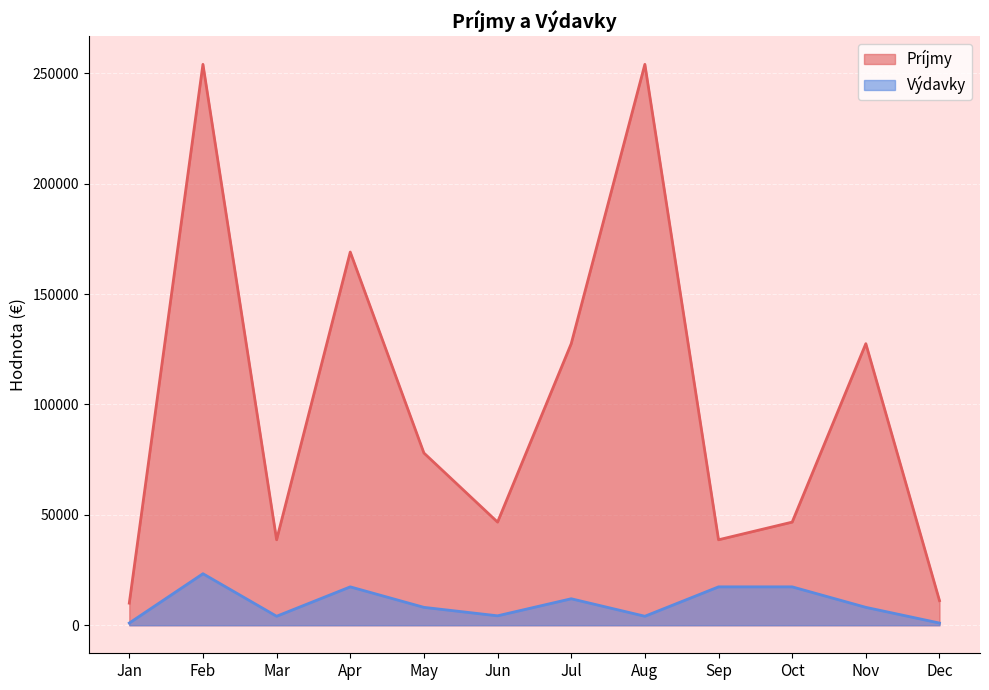

Reading left to right, transcribe all the data shown in this chart.

Príjmy: Jan=10000	Feb=254000	Mar=38700	Apr=169000	May=78000	Jun=46700	Jul=127500	Aug=254000	Sep=38700	Oct=46700	Nov=127500	Dec=11123
Výdavky: Jan=988	Feb=23330	Mar=4070	Apr=17380	May=8100	Jun=4270	Jul=11990	Aug=4070	Sep=17380	Oct=17380	Nov=8100	Dec=988